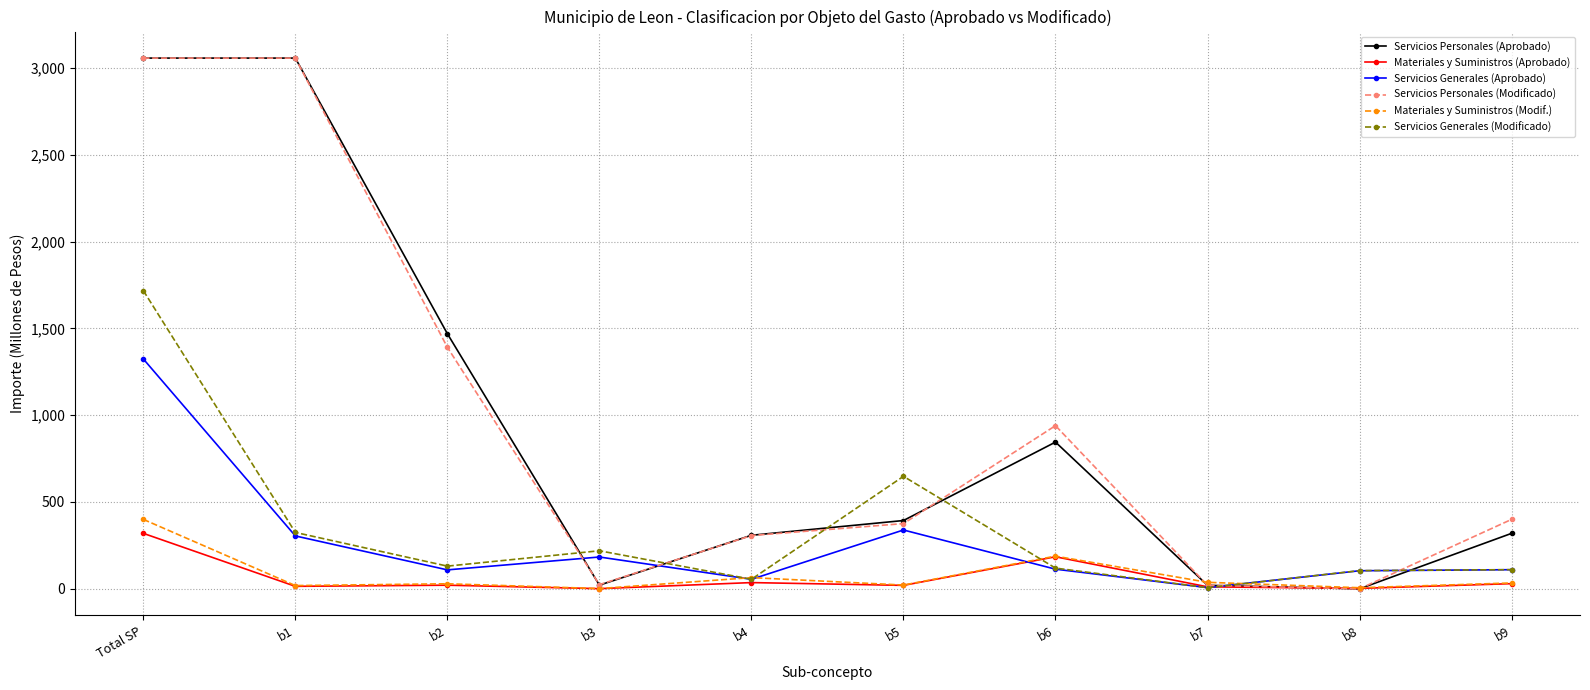

The value of Servicios Personales (Aprobado) at Total SP is 1281.4. True or false?

False